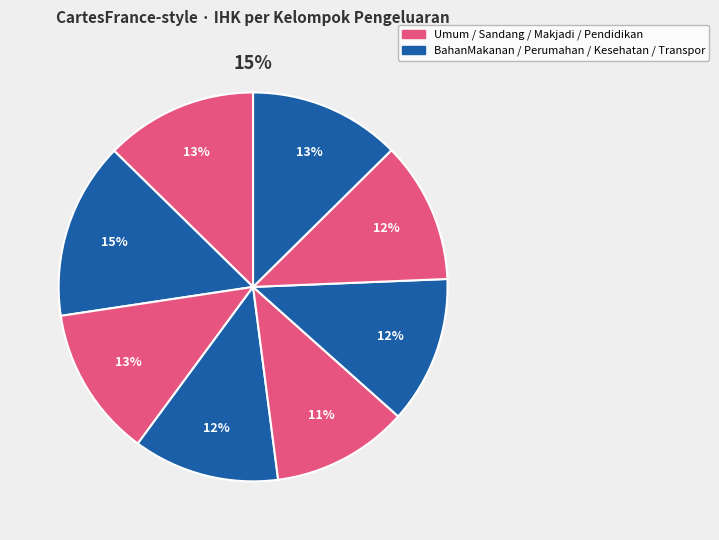

Is the sum of Sandang and Kesehatan greater than half?

No